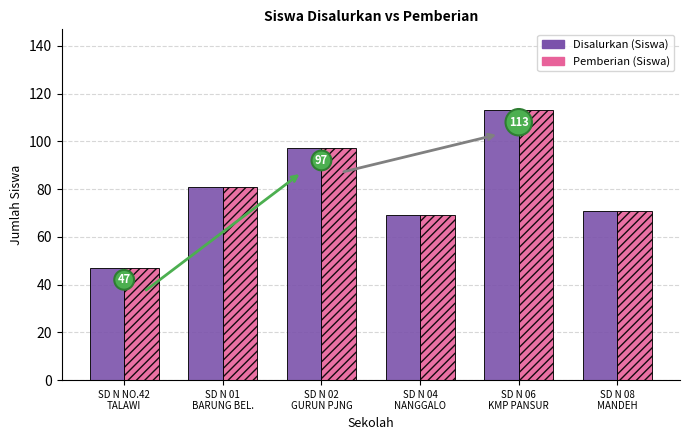

What is the difference between the maximum and minimum values in the Pemberian (Siswa) series?

66